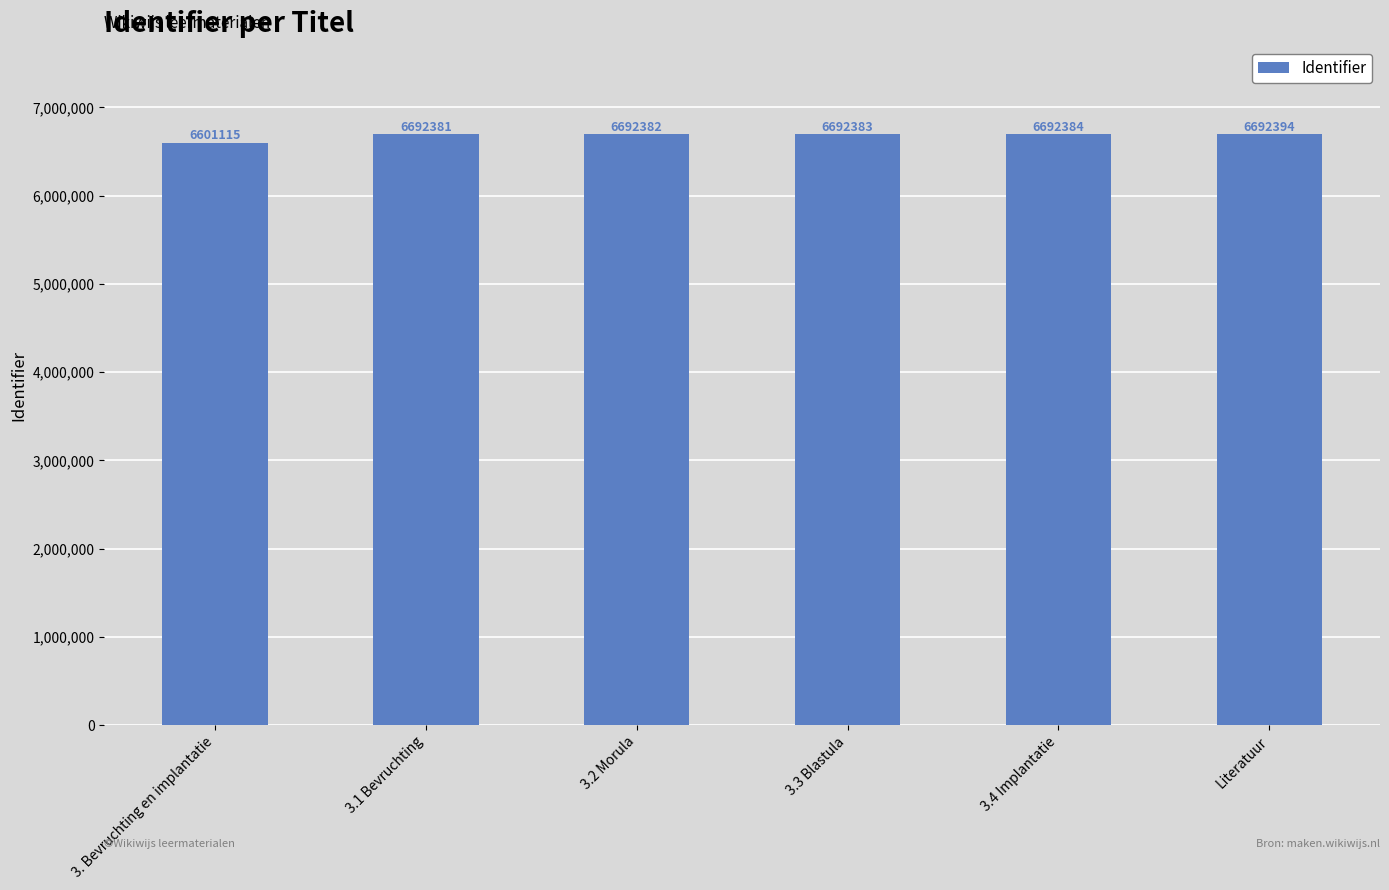

How many bars are there in total?

6